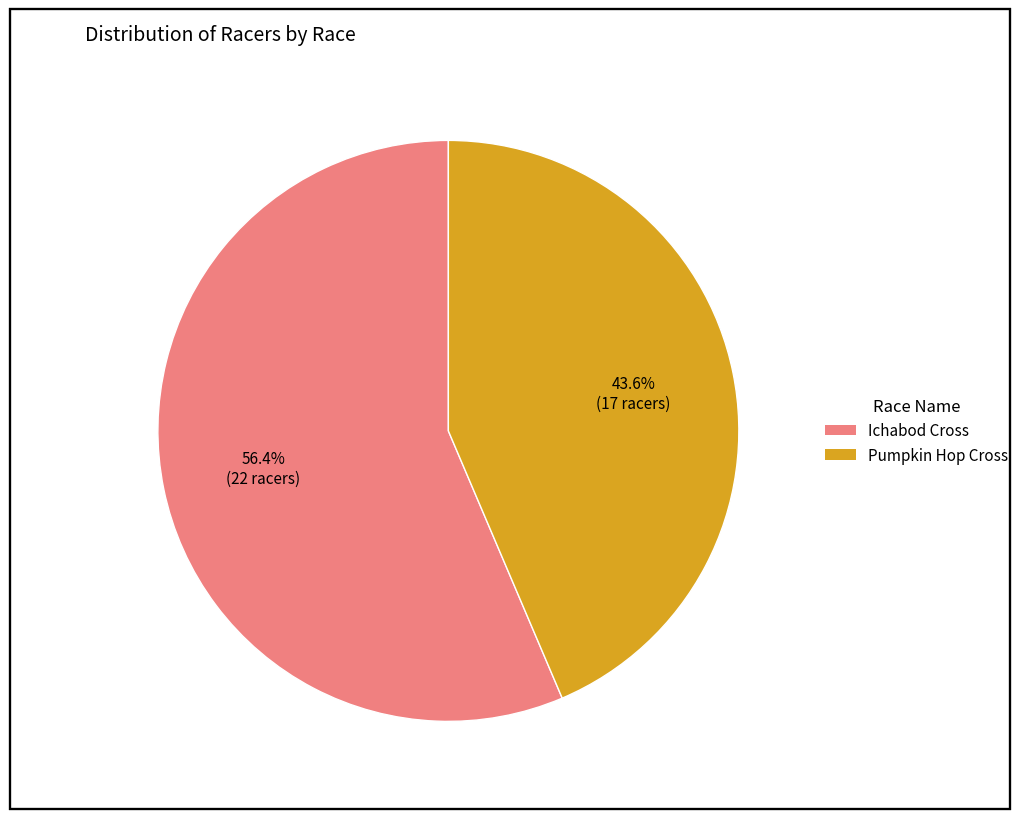

What is the largest slice in the pie chart?

Ichabod Cross